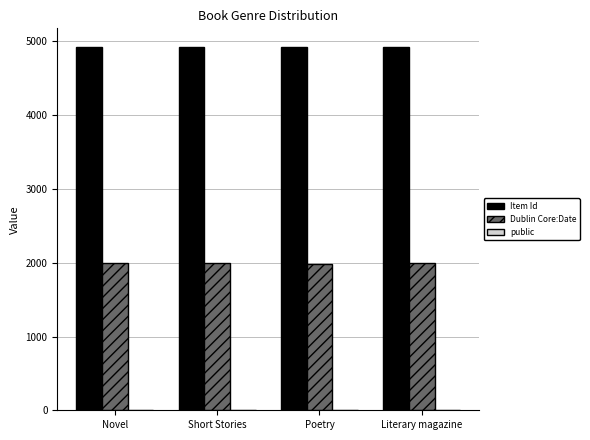

What is the total value across all series at Literary magazine?

6921